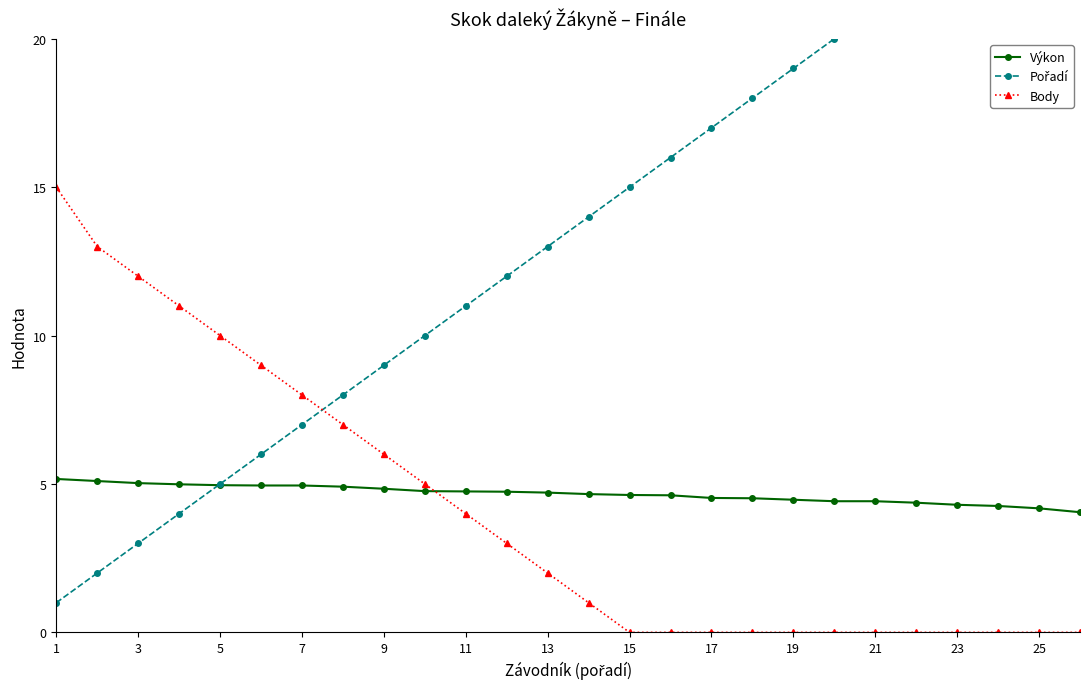

At which label does Body first exceed 2?

1